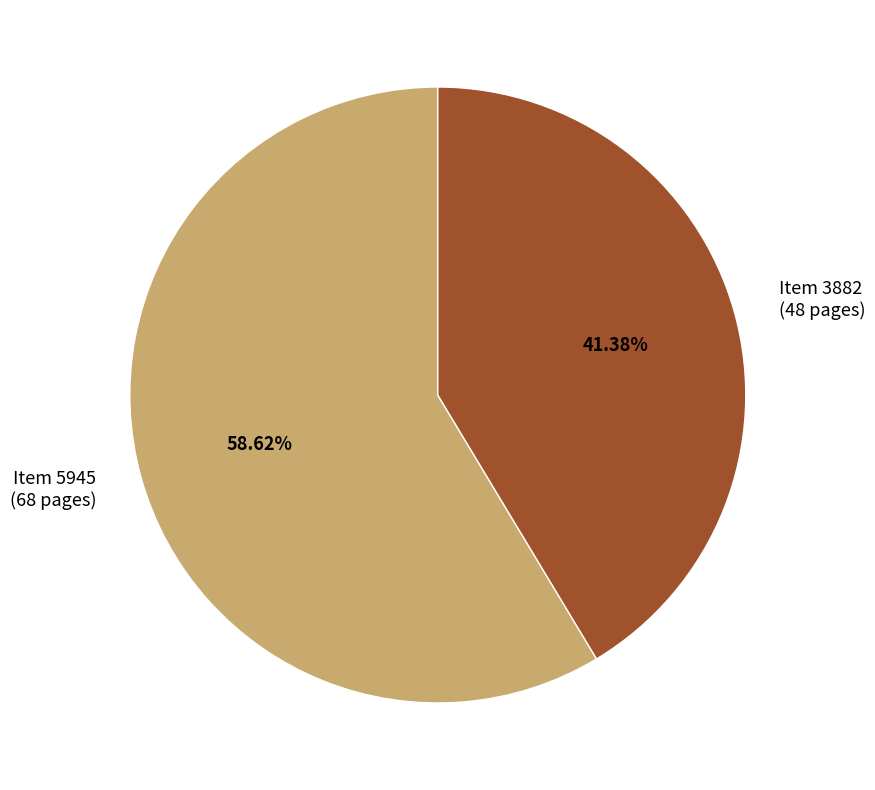

Count the number of slices in the pie.

2